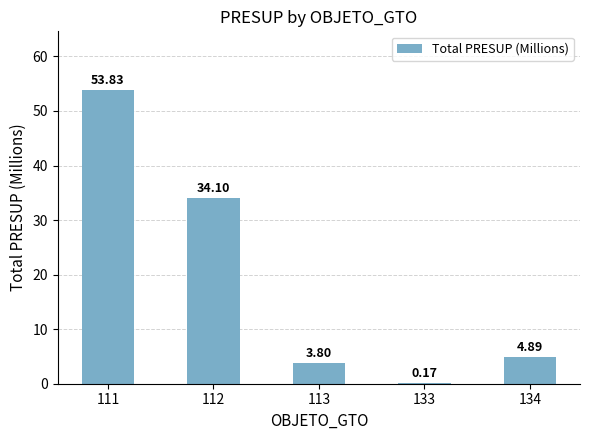

What is the sum of the values at 113 and 111?

57.6